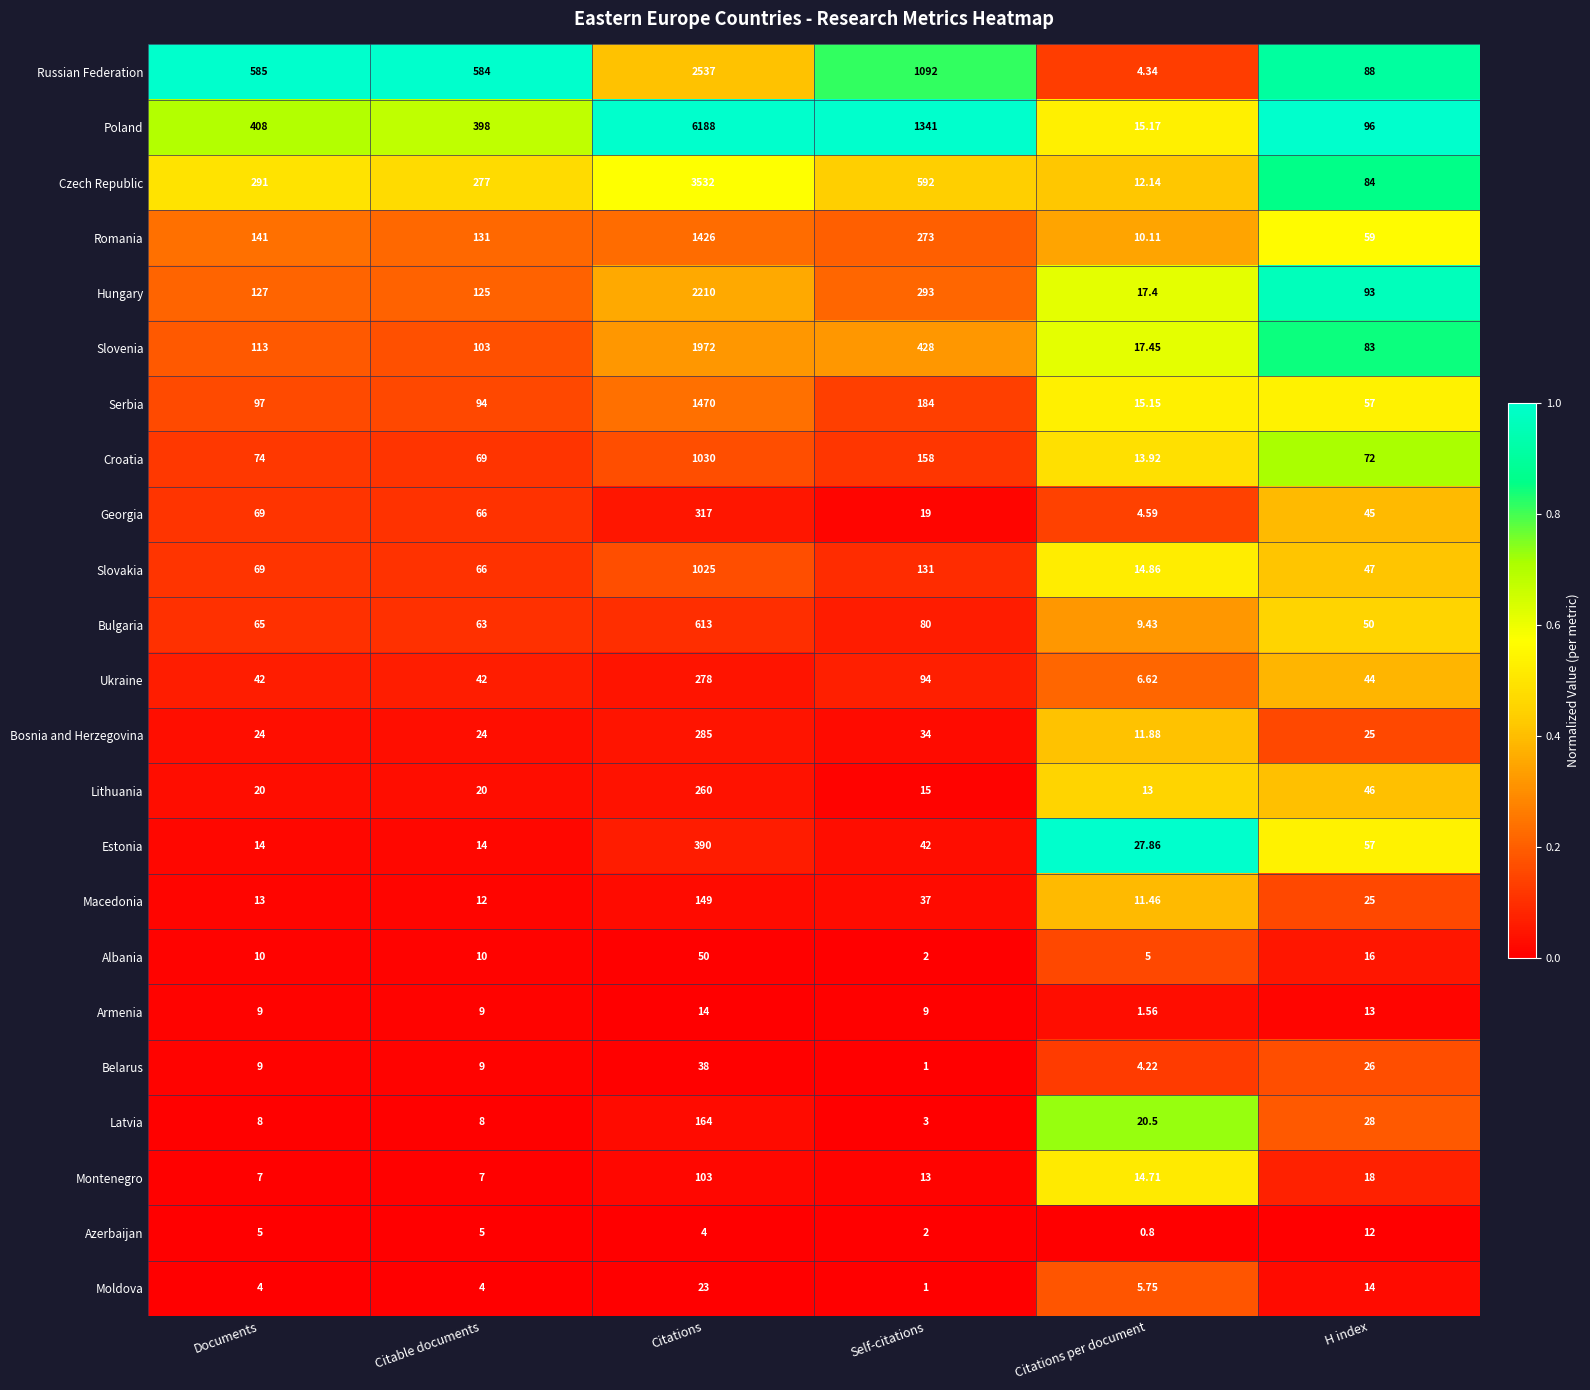

Between Documents and Citations per document, which series saw the biggest shift?

Russian Federation